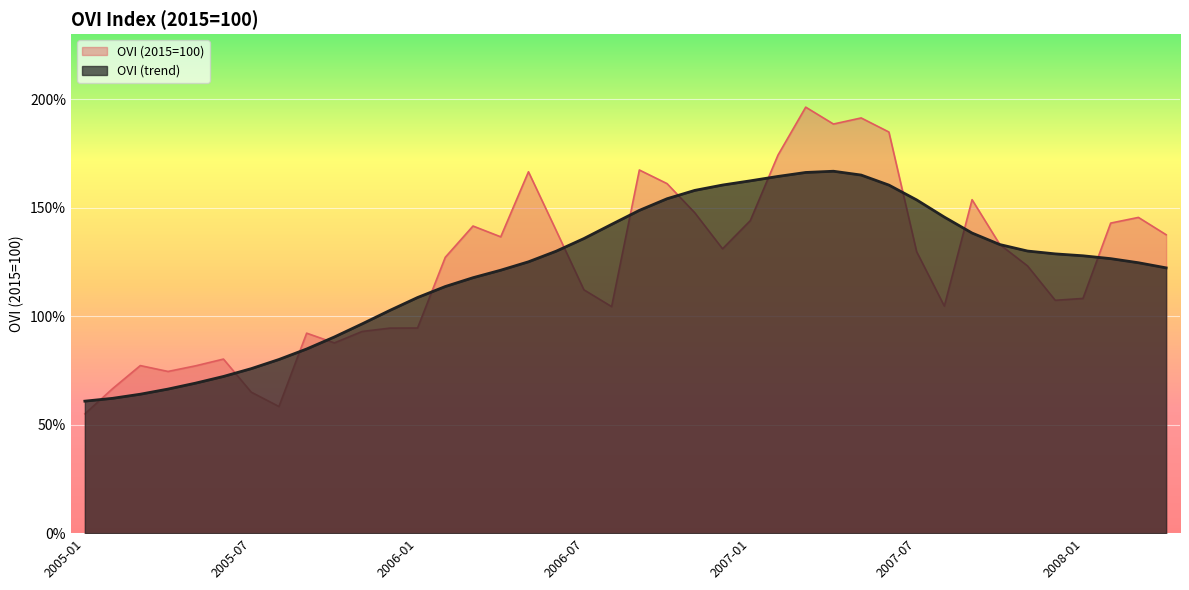

What is the spread (max minus min) of values at 2007-05?

26.3